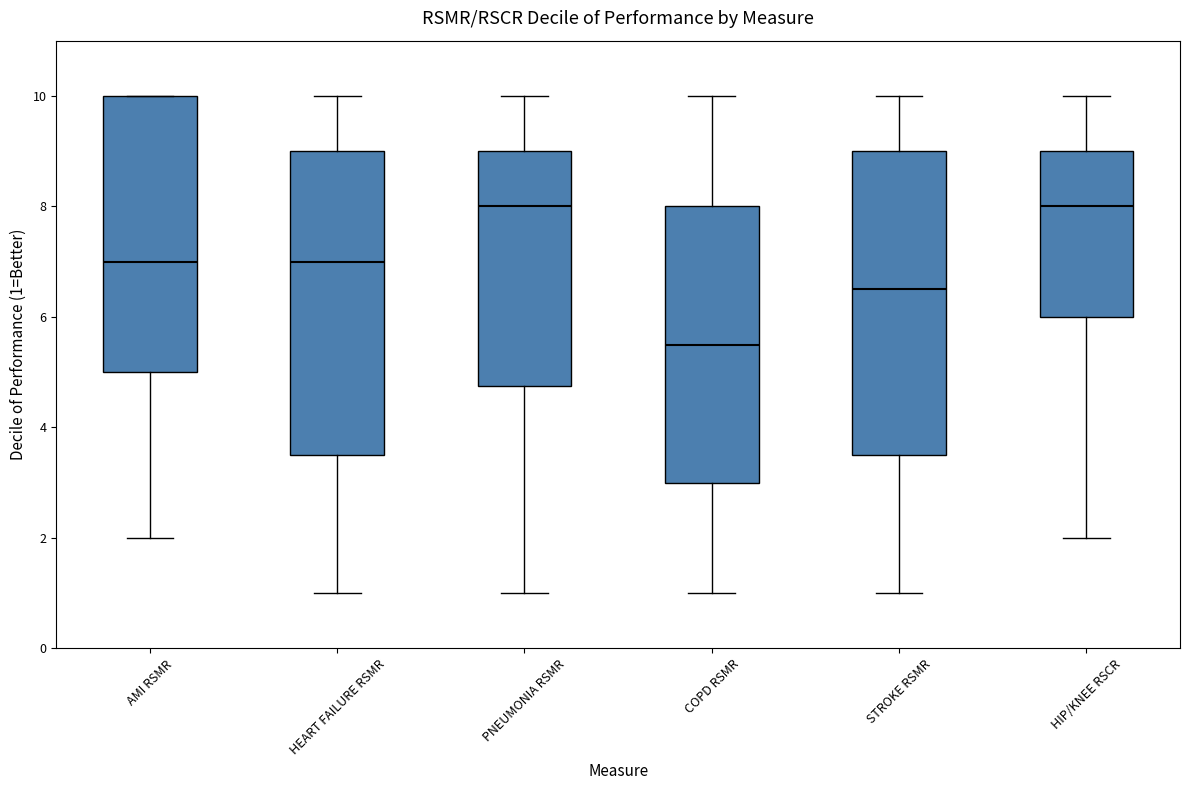

Where does the lower whisker of the box for STROKE RSMR end on the y-axis? The values are not printed on the chart, so give them approximately, as read against the axis.

1.0